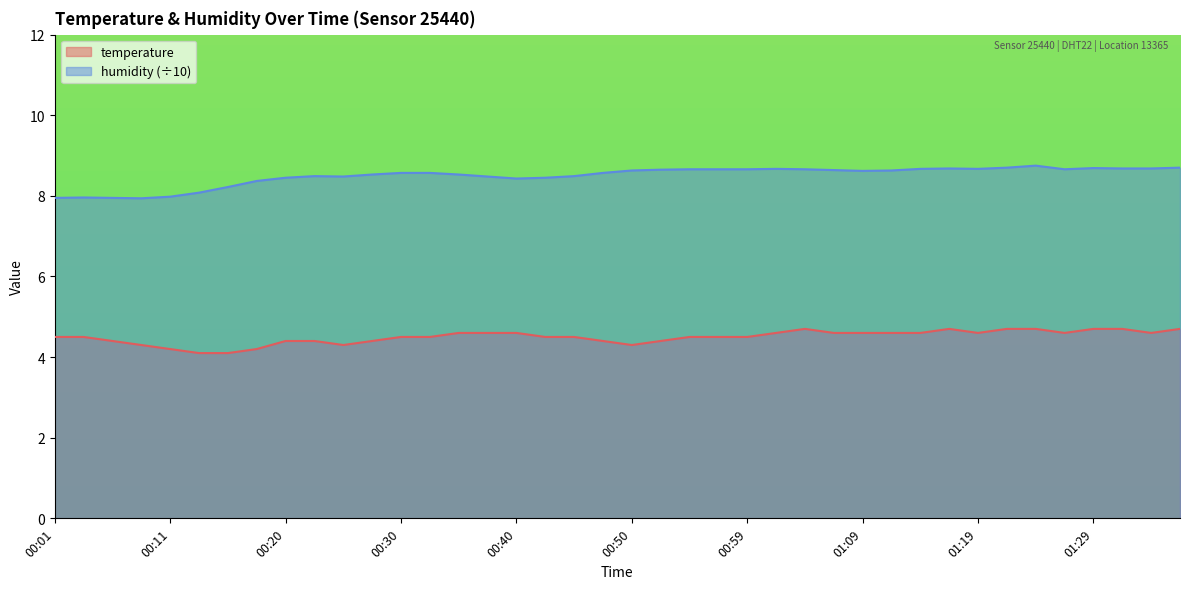

At which category is the sum across all series the highest?

01:24